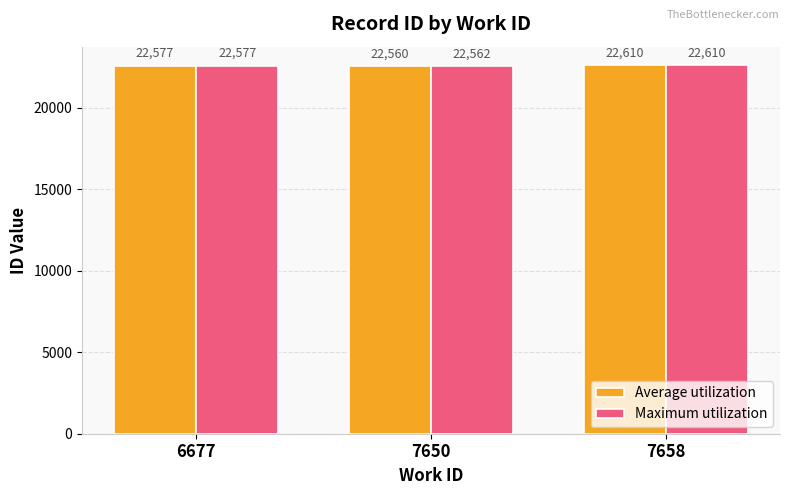

How many bars are there in each group?

2